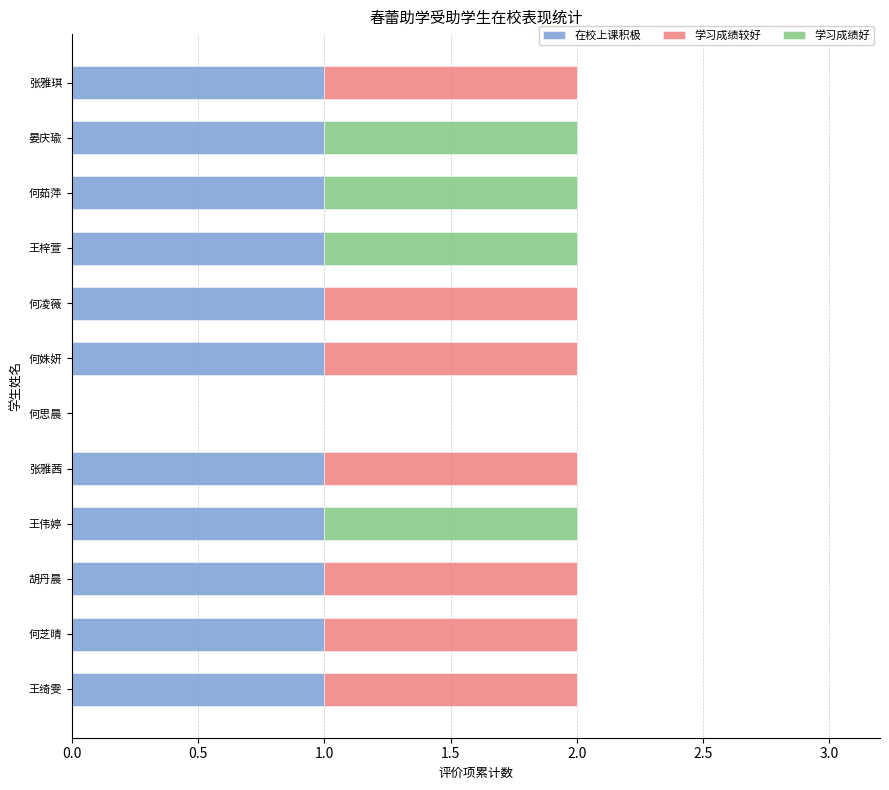

What is the sum of all 在校上课积极 values?

11